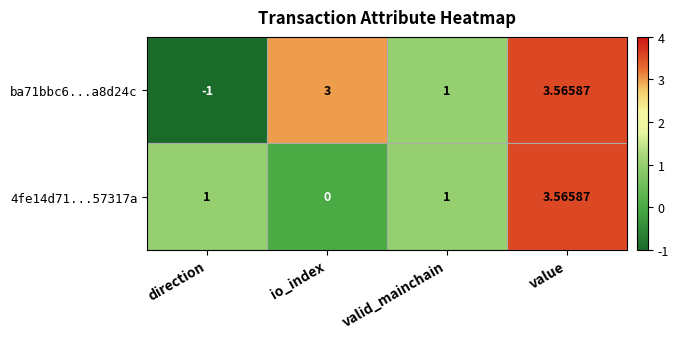

Is the value of 4fe14d71...57317a at valid_mainchain greater than the value of ba71bbc6...a8d24c at value?

No